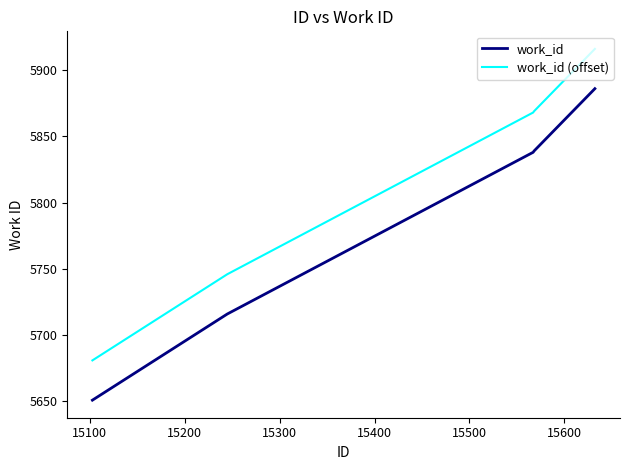

True or false: work_id and work_id (offset) intersect in this chart.

False